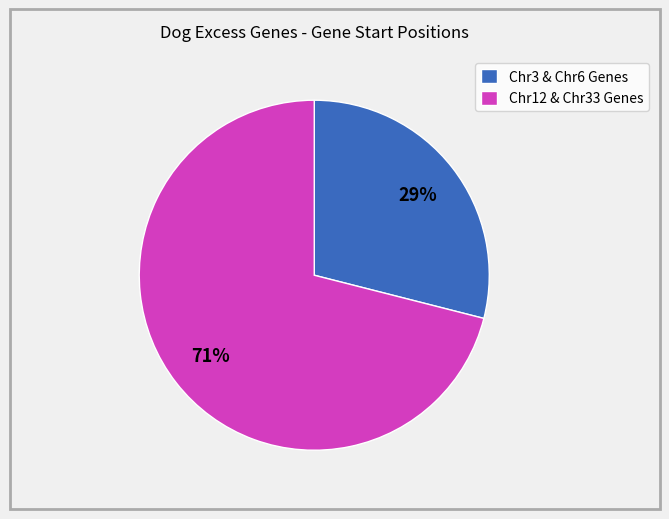

Which category has the biggest portion of the pie?

Chr12 & Chr33 Genes